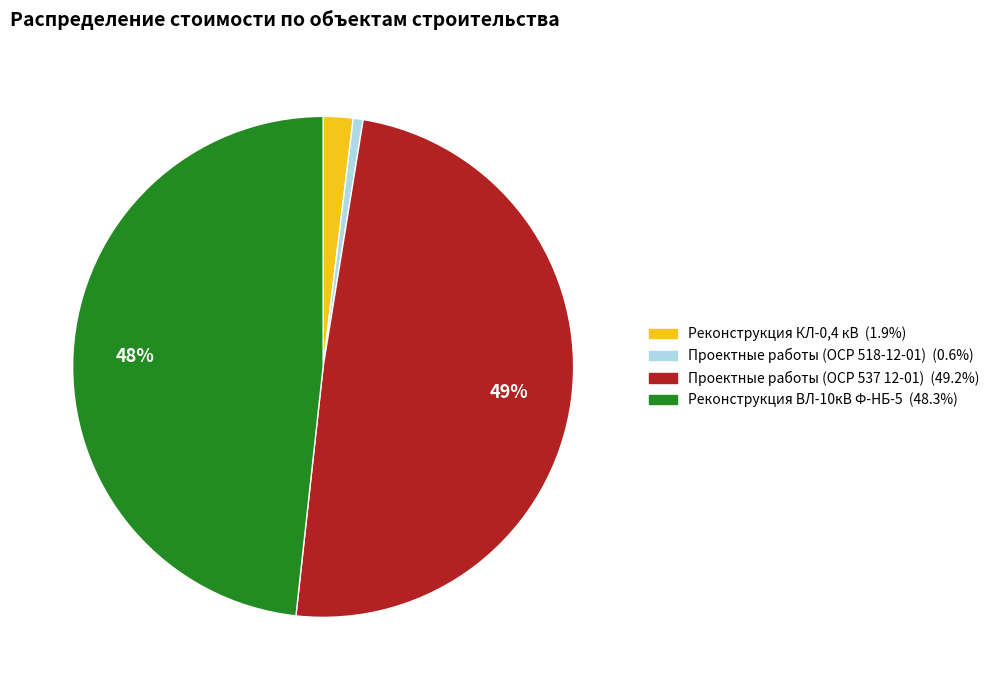

To the nearest percent, what portion does Реконструкция ВЛ-10кВ Ф-НБ-5 represent?

48%